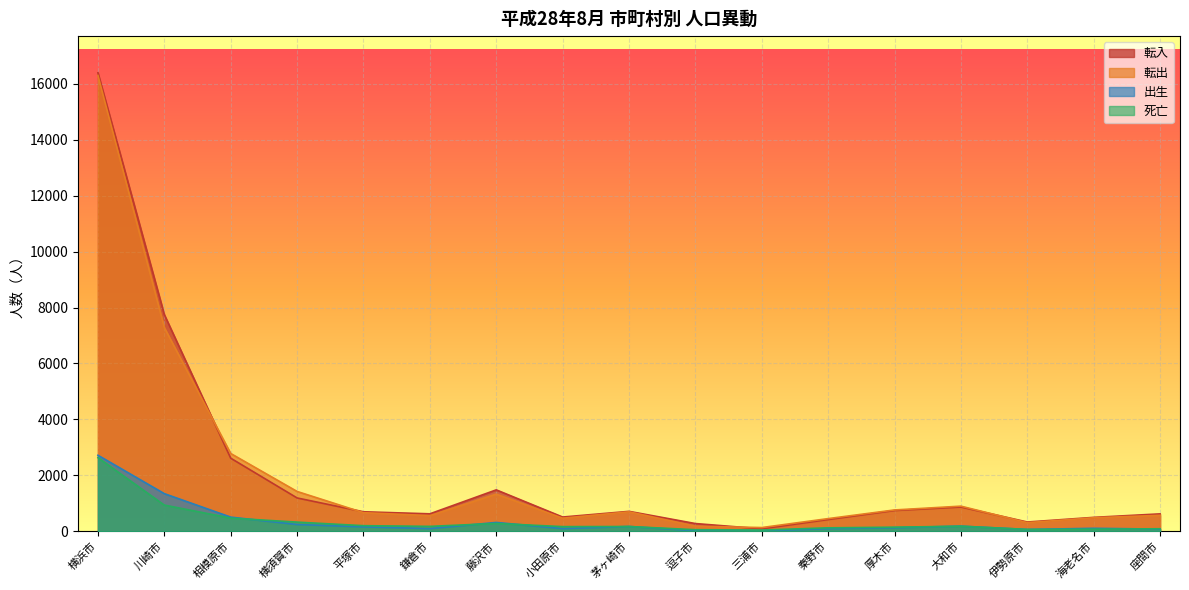

Count the number of data series in this chart.

4